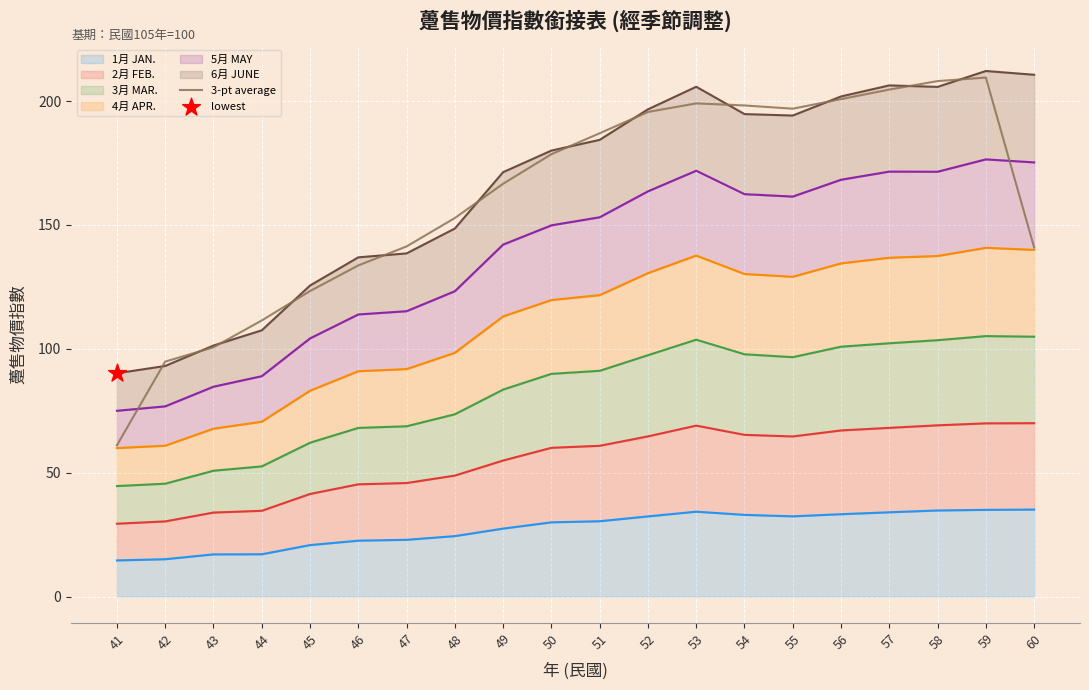

What is the change in value from 43 to 50?

+77.9